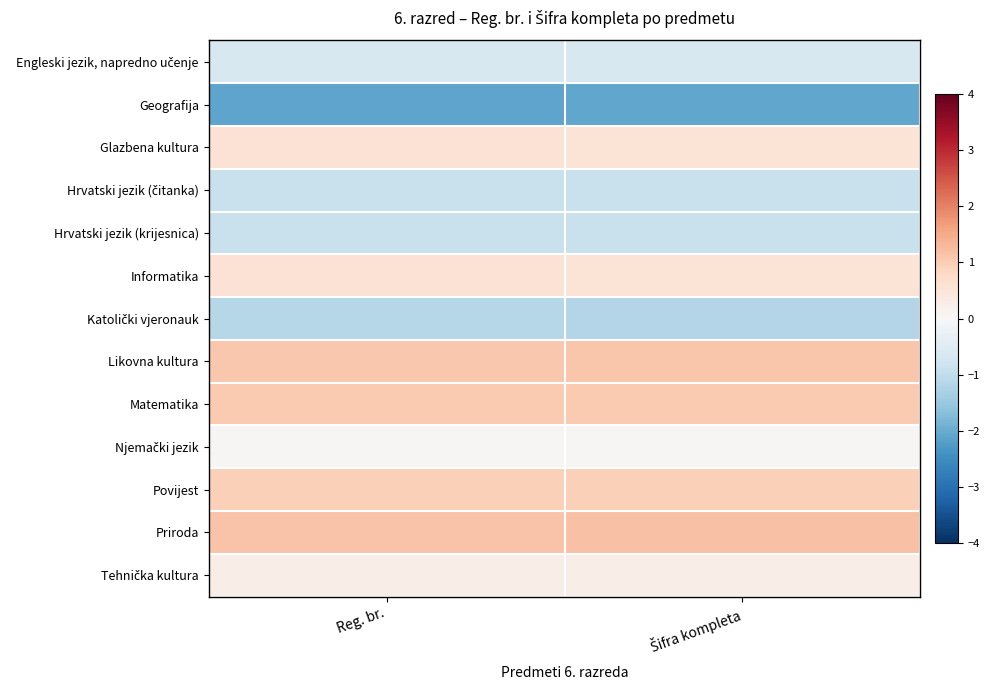

At which category is the sum across all series the highest?

Šifra kompleta